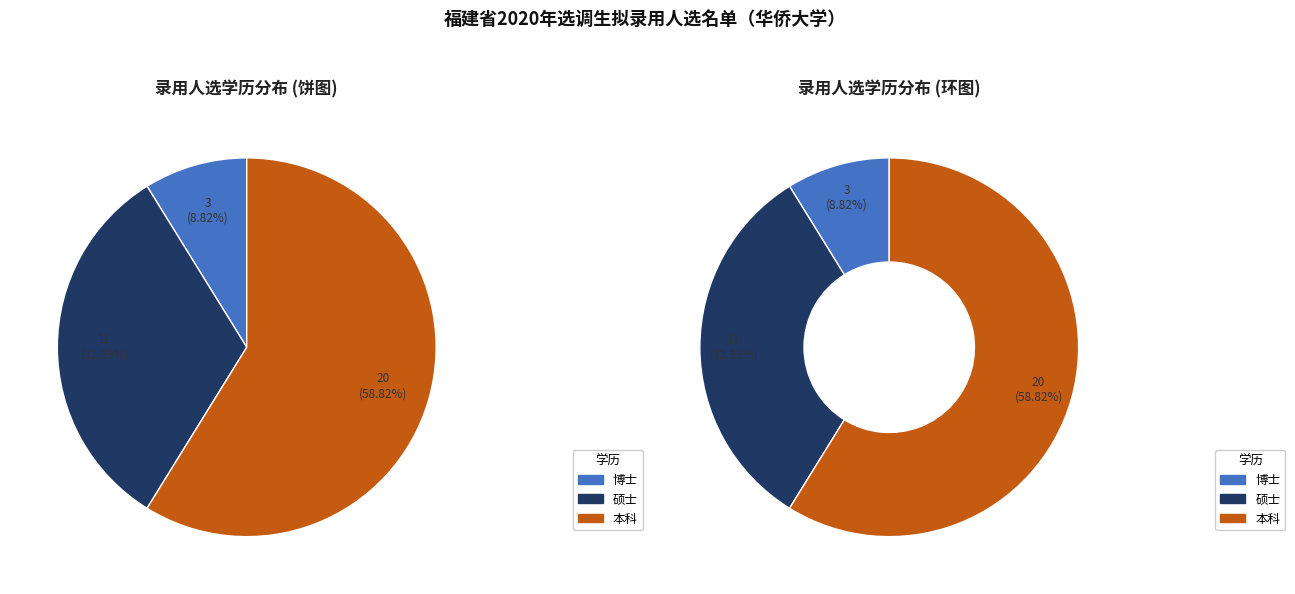

Is there a majority slice in this chart?

Yes